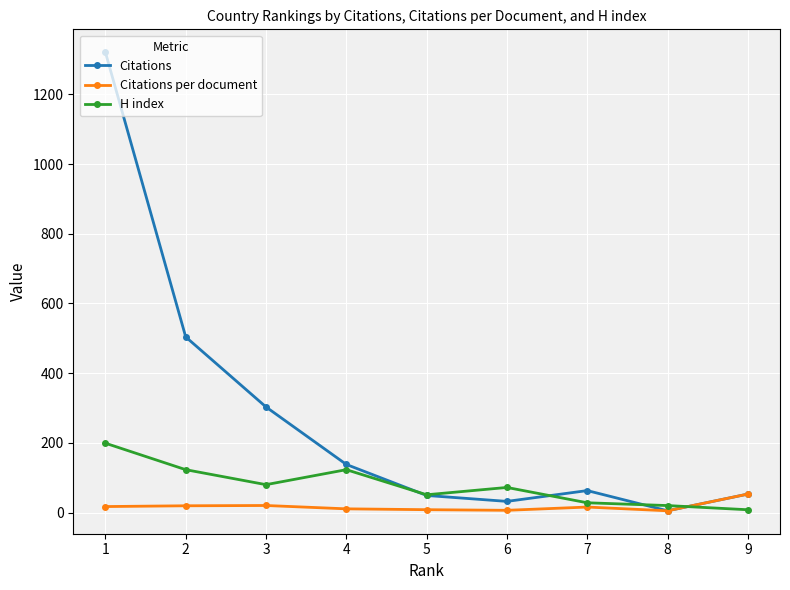

What is the minimum value shown in the chart?

5.0